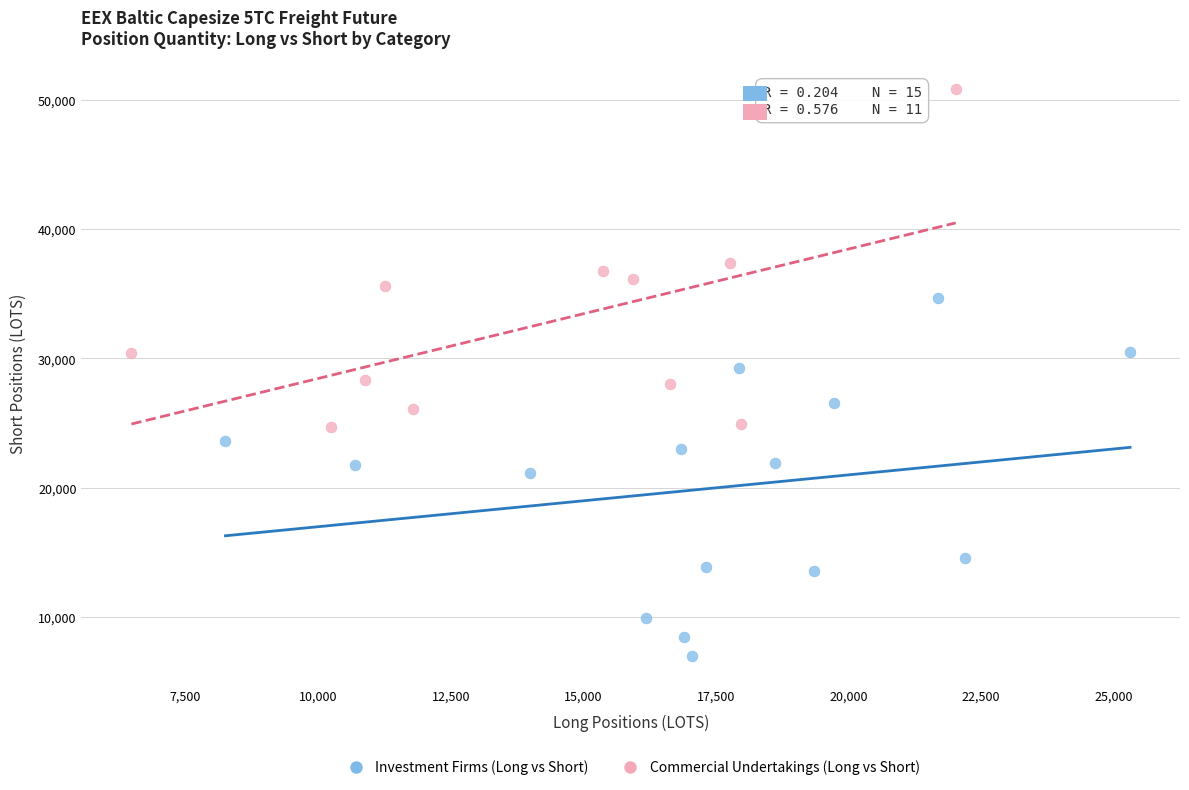

Which series contains the lowest Y value?

Investment Firms (Long vs Short)